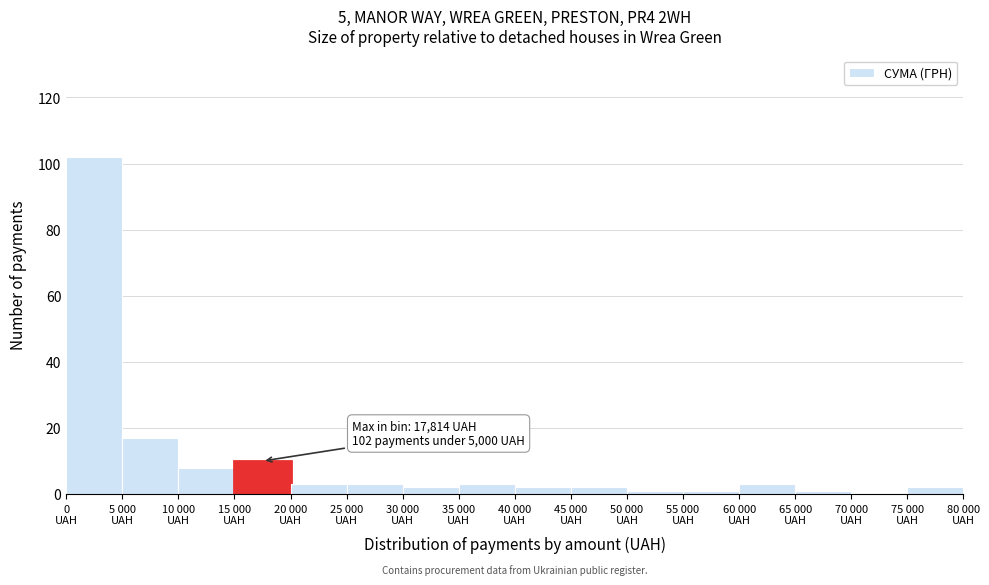

What is the sum of all values?

160